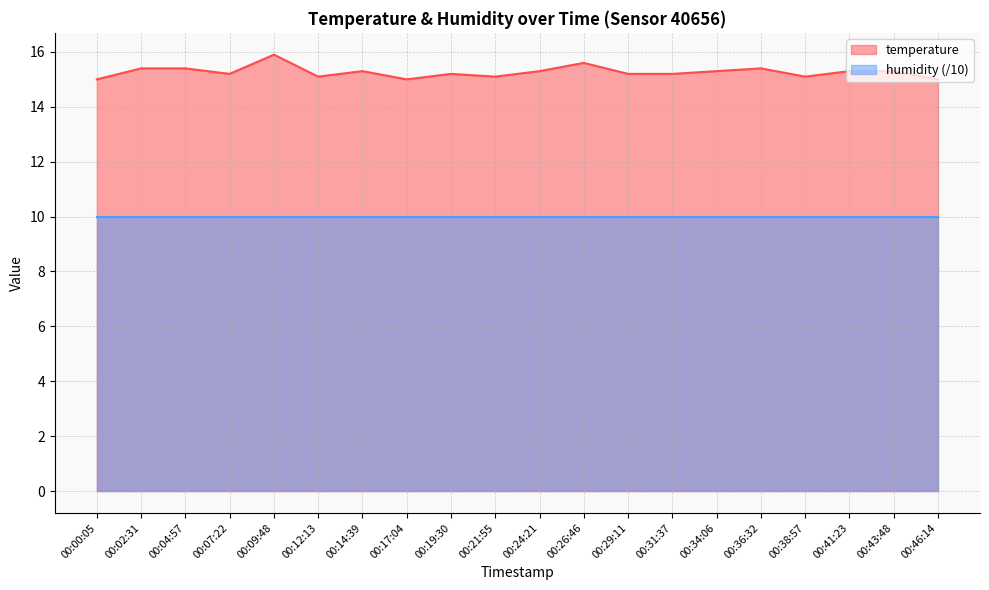

Rank the categories by value from highest to lowest.

00:09:48, 00:26:46, 00:02:31, 00:04:57, 00:36:32, 00:14:39, 00:24:21, 00:34:06, 00:41:23, 00:43:48, 00:07:22, 00:19:30, 00:29:11, 00:31:37, 00:12:13, 00:21:55, 00:38:57, 00:00:05, 00:17:04, 00:46:14